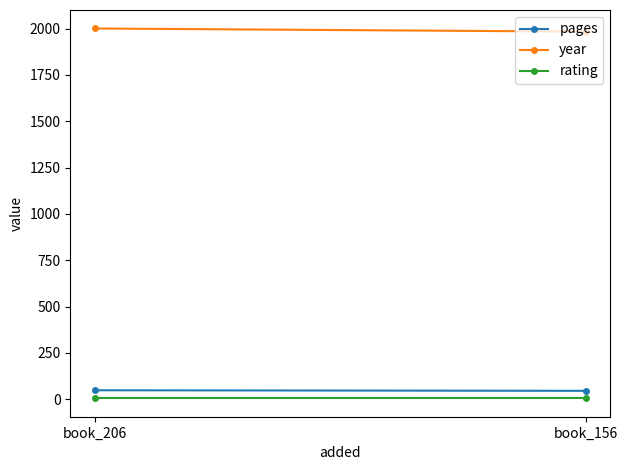

Which series has the widest spread of values?

year